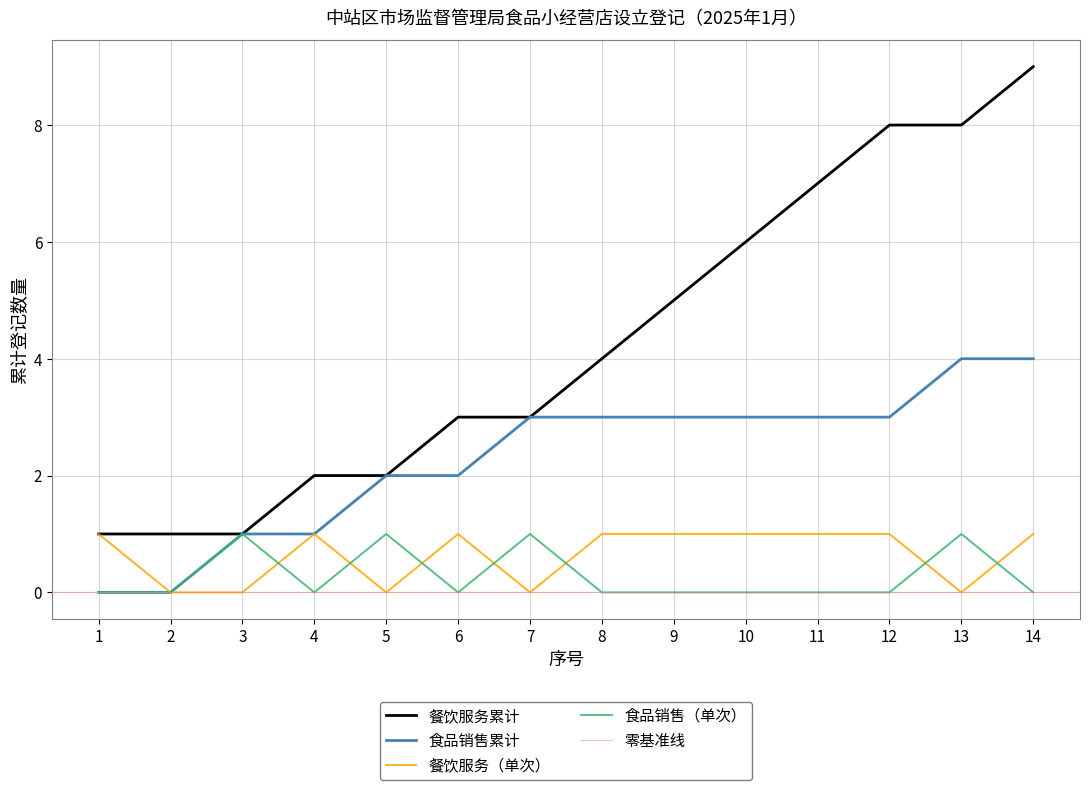

Reading right to left, what are all the values shown in this chart?

餐饮服务: 14=1	13=0	12=1	11=1	10=1	9=1	8=1	7=0	6=1	5=0	4=1	3=0	2=0	1=1
食品销售: 14=0	13=1	12=0	11=0	10=0	9=0	8=0	7=1	6=0	5=1	4=0	3=1	2=0	1=0